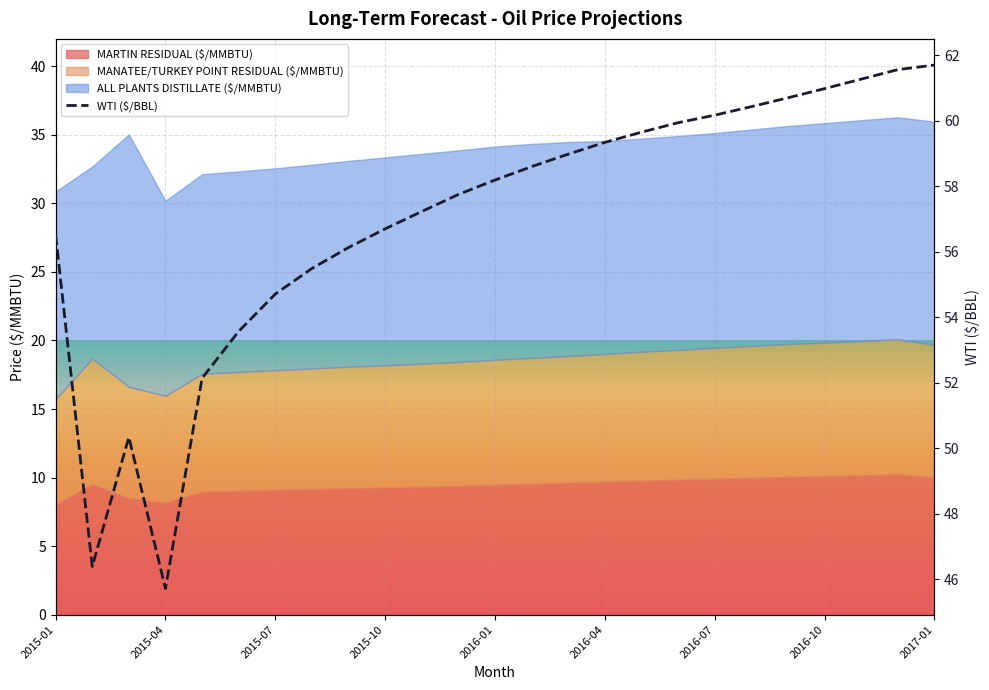

Reading right to left, what are all the values shown in this chart?

61.7	61.6	61.3	61.0	60.7	60.4	60.2	59.9	59.6	59.3	59.0	58.6	58.2	57.8	57.2	56.7	56.1	55.5	54.7	53.6	52.1	45.7	50.3	46.4	56.5